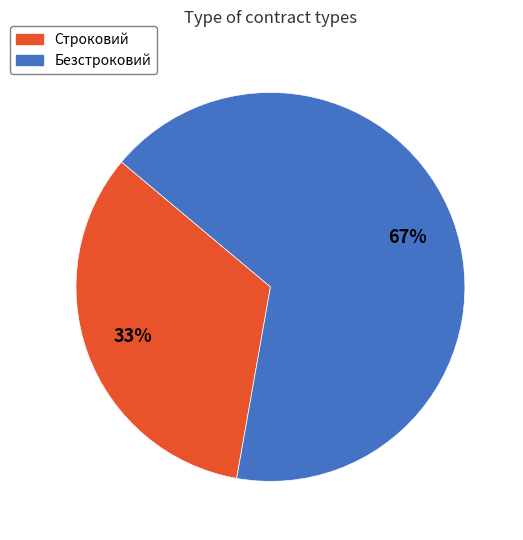

True or false: Безстроковий accounts for 52% of the total.

False